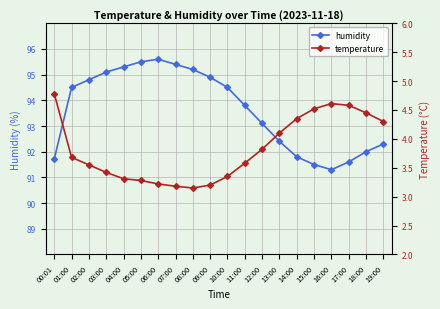

How many data points in humidity are less than 94?

10